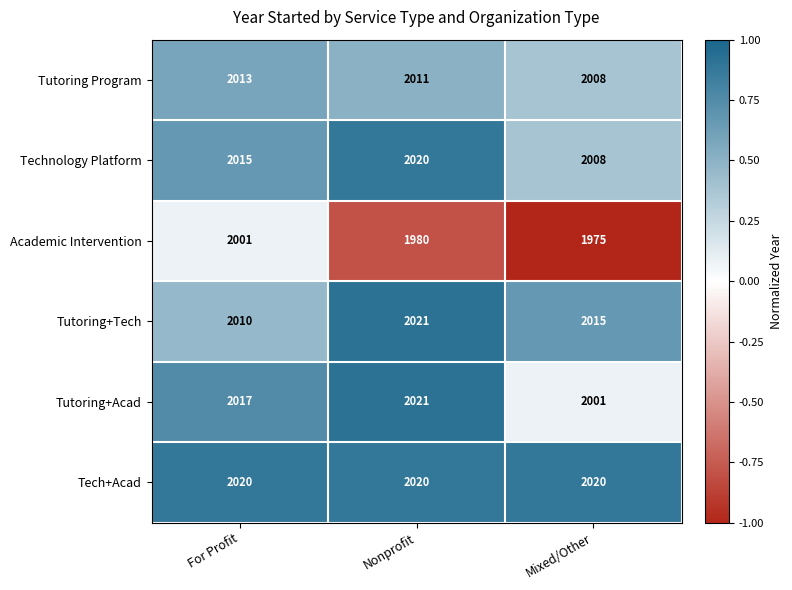

What is the spread (max minus min) of values at Nonprofit?

41